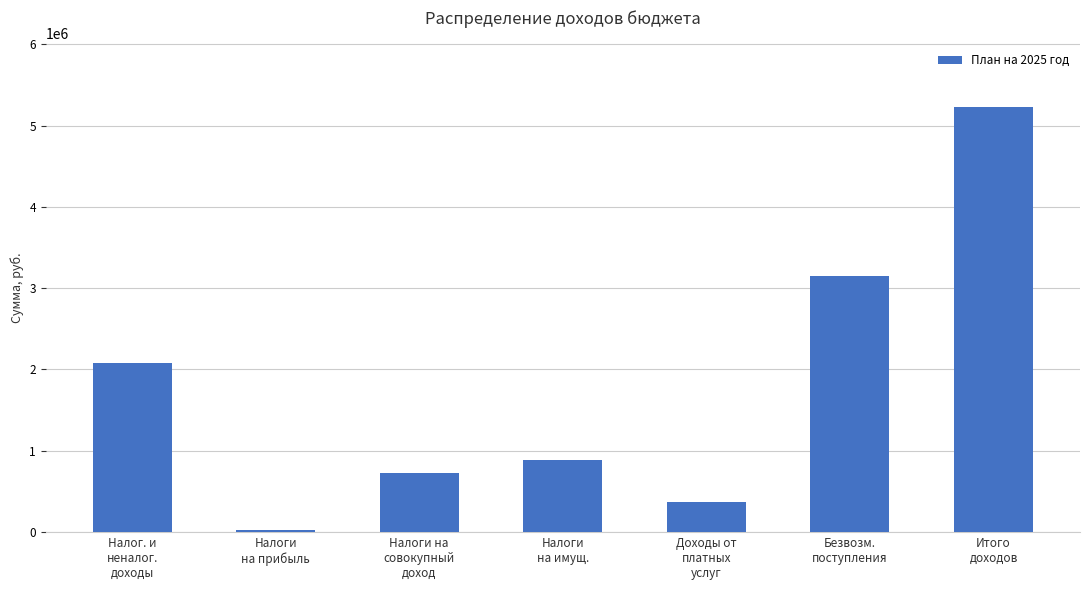

What is the average value?

1781112